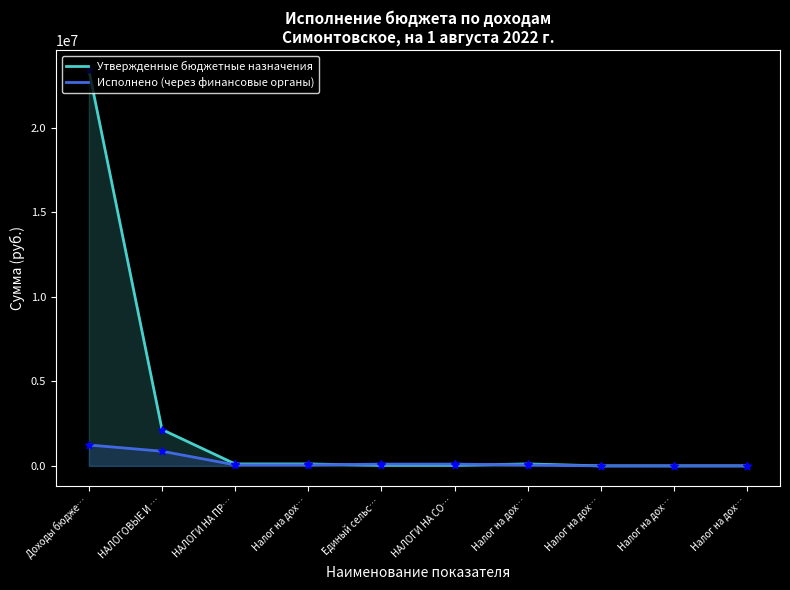

At how many categories does at least one series exceed 23300550?

1